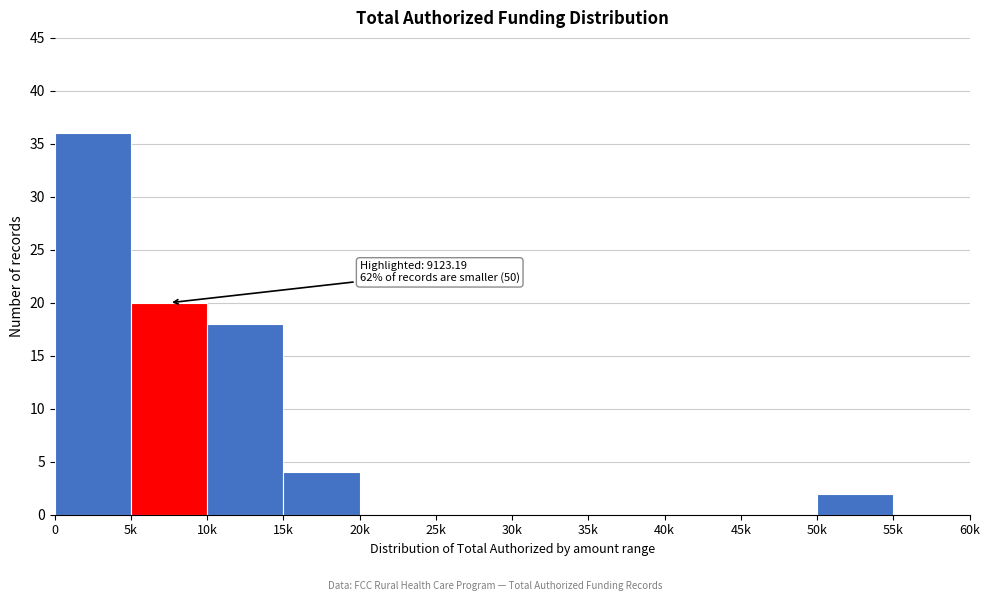

Reading left to right, transcribe all the data shown in this chart.

0=36	5k=20	10k=18	15k=4	20k=0	25k=0	30k=0	35k=0	40k=0	45k=0	50k=2	55k=0